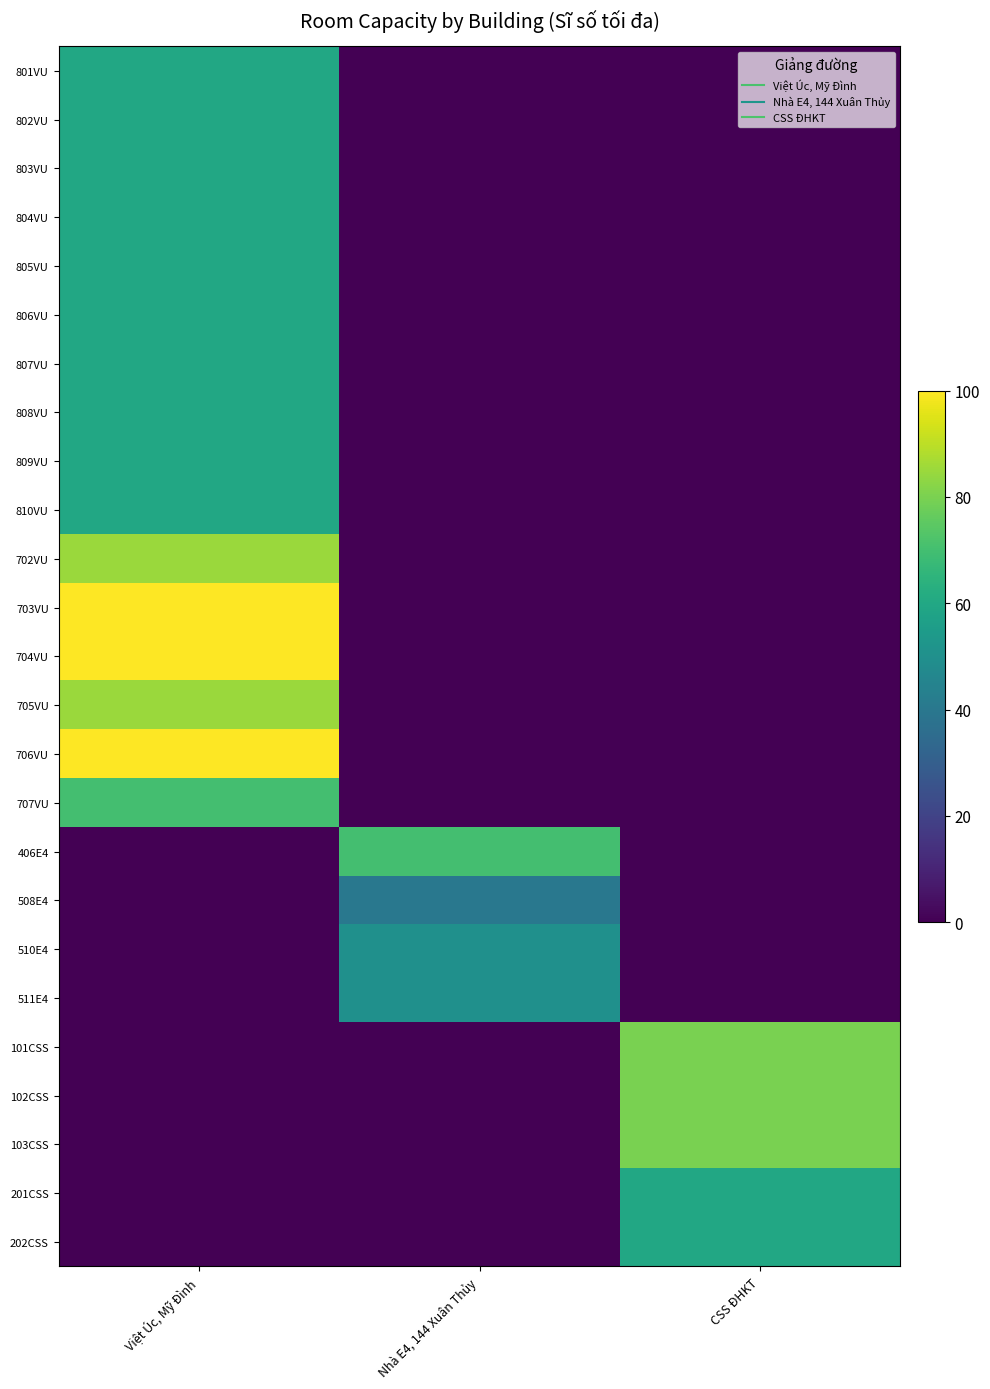

At which category is the sum across all series the highest?

Việt Úc, Mỹ Đình